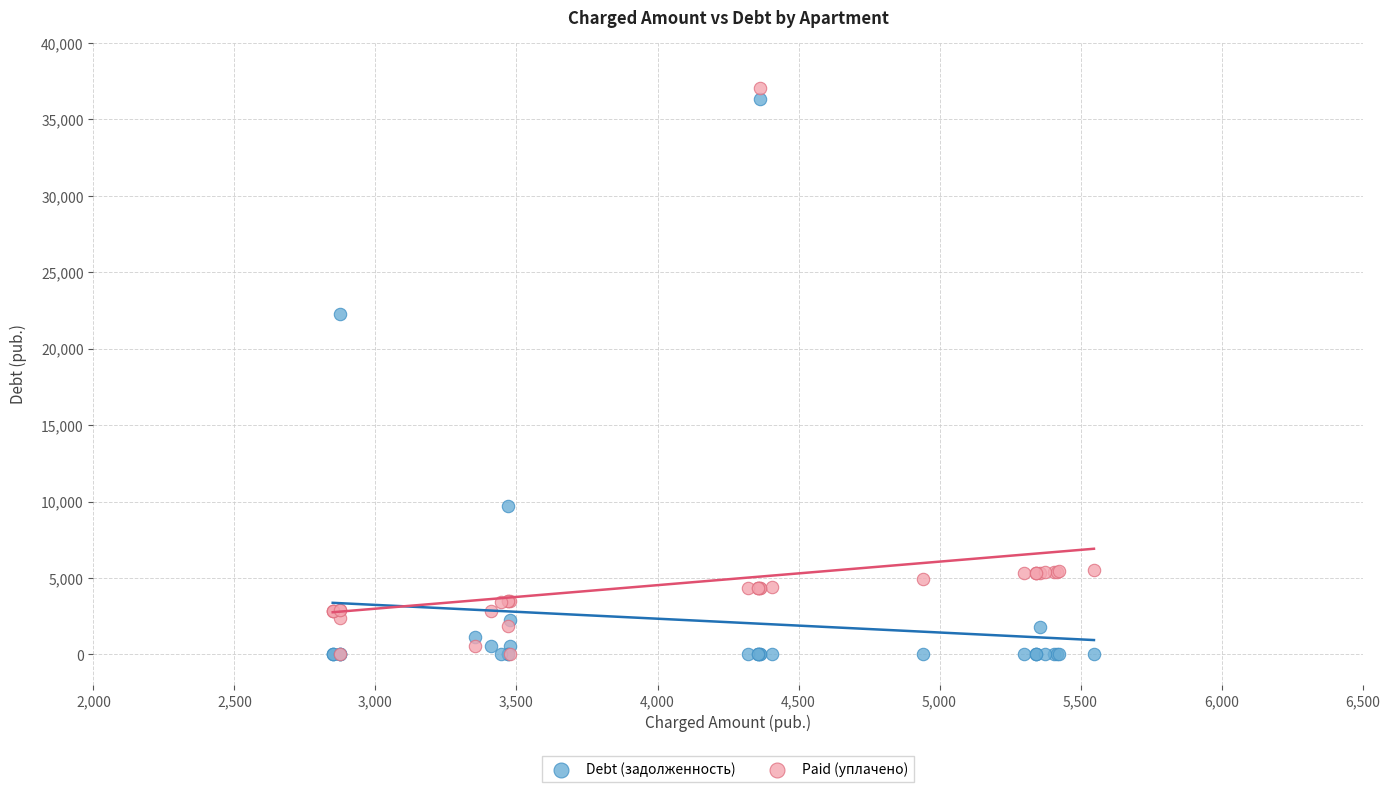

In the Debt (задолженность) series, what Y value is closest to 18165?

22258.4